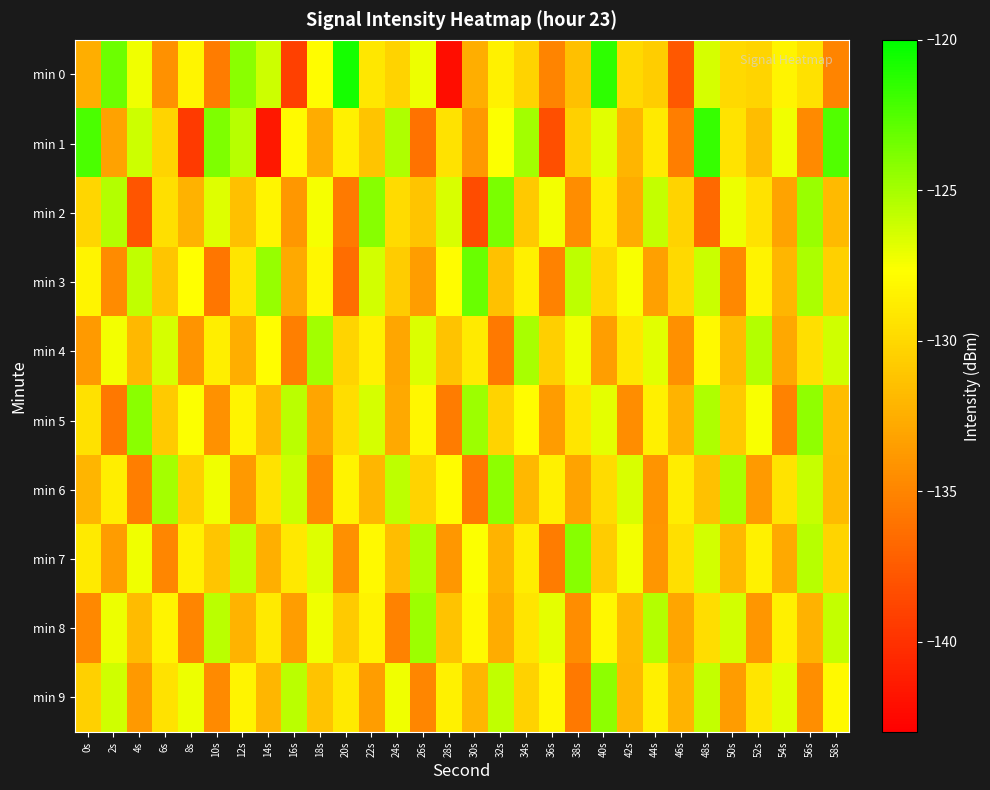

Reading left to right, list all the values displayed in this chart.

min 0: 0s=-132.5	2s=-123.3	4s=-127.3	6s=-134.3	8s=-128.3	10s=-135.5	12s=-124.2	14s=-126.1	16s=-139.1	18s=-127.8	20s=-120.7	22s=-129.1	24s=-130.2	26s=-127.1	28s=-142.2	30s=-132.5	32s=-128.5	34s=-130.3	36s=-135.1	38s=-131.4	40s=-121.4	42s=-129.9	44s=-130.6	46s=-137.7	48s=-126.4	50s=-130.0	52s=-130.2	54s=-128.3	56s=-129.5	58s=-135.0
min 1: 0s=-122.3	2s=-133.2	4s=-126.2	6s=-130.2	8s=-139.4	10s=-123.8	12s=-125.6	14s=-141.5	16s=-127.9	18s=-132.7	20s=-128.5	22s=-131.2	24s=-125.3	26s=-136.1	28s=-129.4	30s=-133.8	32s=-127.6	34s=-124.9	36s=-138.2	38s=-130.5	40s=-126.8	42s=-132.1	44s=-128.9	46s=-135.4	48s=-121.7	50s=-129.3	52s=-131.6	54s=-127.2	56s=-134.7	58s=-122.5
min 2: 0s=-130.1	2s=-125.4	4s=-137.8	6s=-129.6	8s=-132.3	10s=-126.7	12s=-131.5	14s=-128.2	16s=-133.9	18s=-127.4	20s=-135.6	22s=-124.1	24s=-129.8	26s=-131.2	28s=-126.5	30s=-138.4	32s=-123.7	34s=-130.9	36s=-127.3	38s=-134.5	40s=-128.8	42s=-132.6	44s=-125.9	46s=-130.3	48s=-136.7	50s=-127.1	52s=-129.4	54s=-133.2	56s=-124.6	58s=-131.8
min 3: 0s=-128.3	2s=-134.6	4s=-125.8	6s=-131.1	8s=-127.7	10s=-135.9	12s=-129.2	14s=-124.5	16s=-132.8	18s=-128.1	20s=-136.4	22s=-126.3	24s=-130.7	26s=-133.5	28s=-127.9	30s=-123.2	32s=-131.4	34s=-128.6	36s=-135.1	38s=-125.7	40s=-130.0	42s=-127.5	44s=-133.3	46s=-129.9	48s=-126.1	50s=-134.8	52s=-128.4	54s=-132.0	56s=-125.2	58s=-130.5
min 4: 0s=-133.7	2s=-127.3	4s=-131.9	6s=-126.4	8s=-134.1	10s=-128.7	12s=-132.5	14s=-127.8	16s=-135.3	18s=-124.9	20s=-130.2	22s=-128.5	24s=-133.0	26s=-126.6	28s=-131.3	30s=-128.9	32s=-135.7	34s=-125.1	36s=-130.6	38s=-127.2	40s=-133.4	42s=-129.1	44s=-126.8	46s=-134.3	48s=-128.0	50s=-131.7	52s=-125.4	54s=-132.9	56s=-129.6	58s=-126.2
min 5: 0s=-129.5	2s=-135.8	4s=-124.2	6s=-130.8	8s=-127.6	10s=-134.2	12s=-128.3	14s=-131.9	16s=-125.6	18s=-133.1	20s=-129.7	22s=-126.4	24s=-132.8	26s=-128.1	28s=-135.5	30s=-124.7	32s=-130.3	34s=-127.9	36s=-133.6	38s=-129.2	40s=-126.9	42s=-134.5	44s=-128.6	46s=-132.2	48s=-125.3	50s=-130.9	52s=-127.5	54s=-135.1	56s=-124.4	58s=-131.6
min 6: 0s=-132.1	2s=-128.7	4s=-135.4	6s=-125.0	8s=-130.6	10s=-127.2	12s=-133.8	14s=-129.4	16s=-126.1	18s=-134.7	20s=-128.4	22s=-132.0	24s=-125.7	26s=-130.3	28s=-127.9	30s=-135.6	32s=-124.3	34s=-131.9	36s=-128.5	38s=-133.2	40s=-129.8	42s=-126.5	44s=-134.1	46s=-128.8	48s=-131.4	50s=-125.1	52s=-133.7	54s=-129.3	56s=-126.0	58s=-131.7
min 7: 0s=-128.9	2s=-133.6	4s=-127.2	6s=-134.9	8s=-128.5	10s=-131.1	12s=-125.8	14s=-132.4	16s=-129.0	18s=-126.7	20s=-134.3	22s=-128.0	24s=-131.6	26s=-125.3	28s=-133.9	30s=-127.6	32s=-132.2	34s=-128.8	36s=-135.5	38s=-124.1	40s=-130.7	42s=-127.3	44s=-134.0	46s=-129.6	48s=-126.3	50s=-131.9	52s=-128.5	54s=-132.8	56s=-125.5	58s=-130.2
min 8: 0s=-134.8	2s=-127.1	4s=-131.7	6s=-128.3	8s=-135.0	10s=-125.6	12s=-132.2	14s=-128.9	16s=-133.5	18s=-127.2	20s=-130.8	22s=-128.4	24s=-135.1	26s=-124.7	28s=-131.3	30s=-128.0	32s=-132.6	34s=-129.2	36s=-126.9	38s=-134.5	40s=-128.1	42s=-131.8	44s=-125.4	46s=-133.1	48s=-129.7	50s=-126.3	52s=-134.0	54s=-128.6	56s=-132.3	58s=-125.9
min 9: 0s=-130.5	2s=-126.2	4s=-133.8	6s=-129.4	8s=-127.1	10s=-134.7	12s=-128.3	14s=-132.0	16s=-125.6	18s=-131.3	20s=-128.9	22s=-133.5	24s=-127.2	26s=-134.9	28s=-128.5	30s=-132.1	32s=-125.8	34s=-130.4	36s=-128.1	38s=-135.7	40s=-124.3	42s=-131.9	44s=-128.6	46s=-132.2	48s=-125.9	50s=-133.6	52s=-129.2	54s=-126.8	56s=-134.4	58s=-128.0